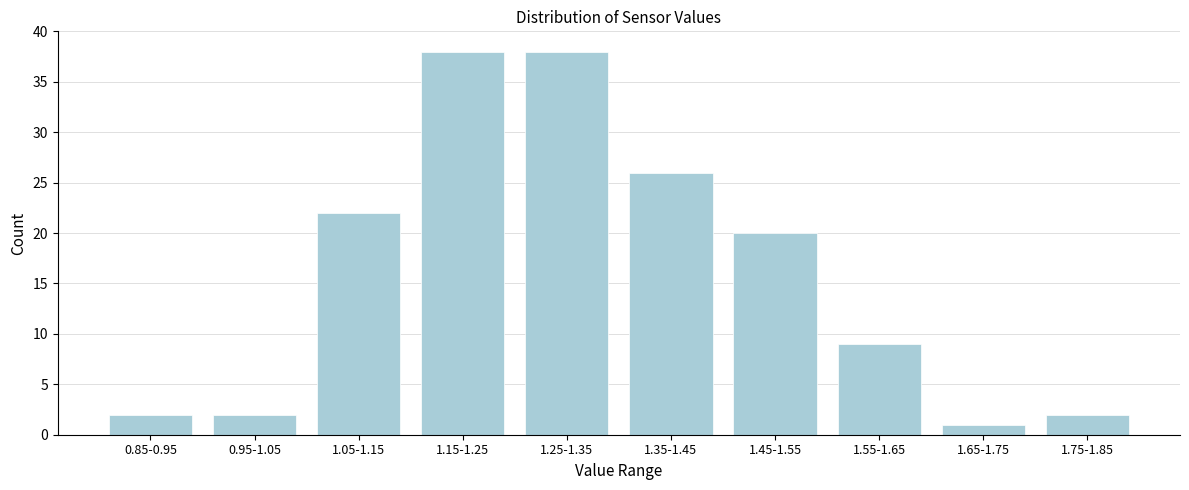

Reading left to right, extract all data points from this chart.

2	2	22	38	38	26	20	9	1	2